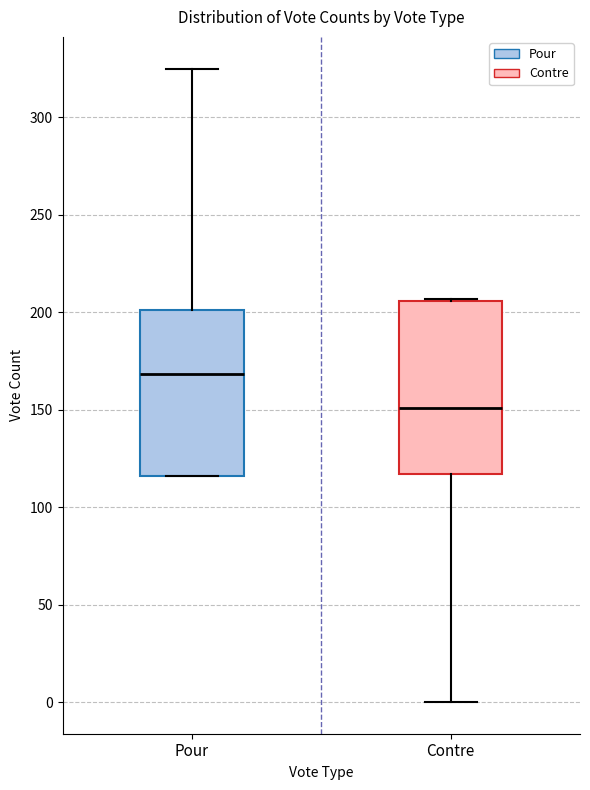

Where is the upper edge of the box for Pour on the y-axis? The values are not printed on the chart, so give them approximately, as read against the axis.

200